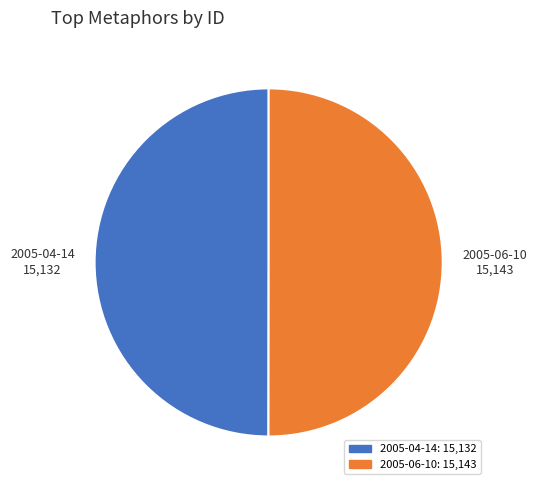

Is the sum of 2005-06-10 and 2005-04-14 greater than half?

Yes